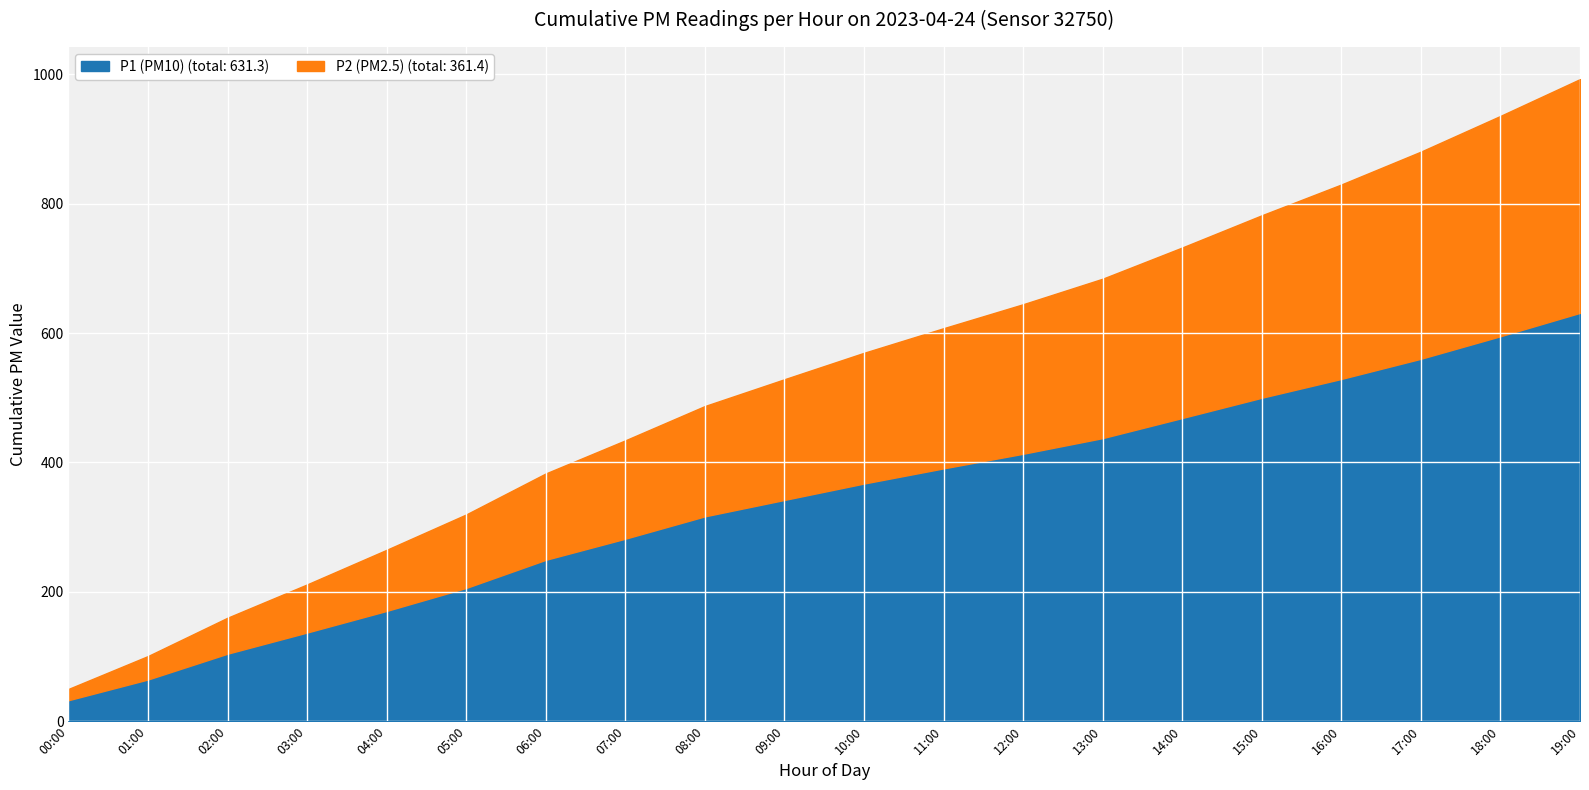

How many lines are shown in the chart?

2